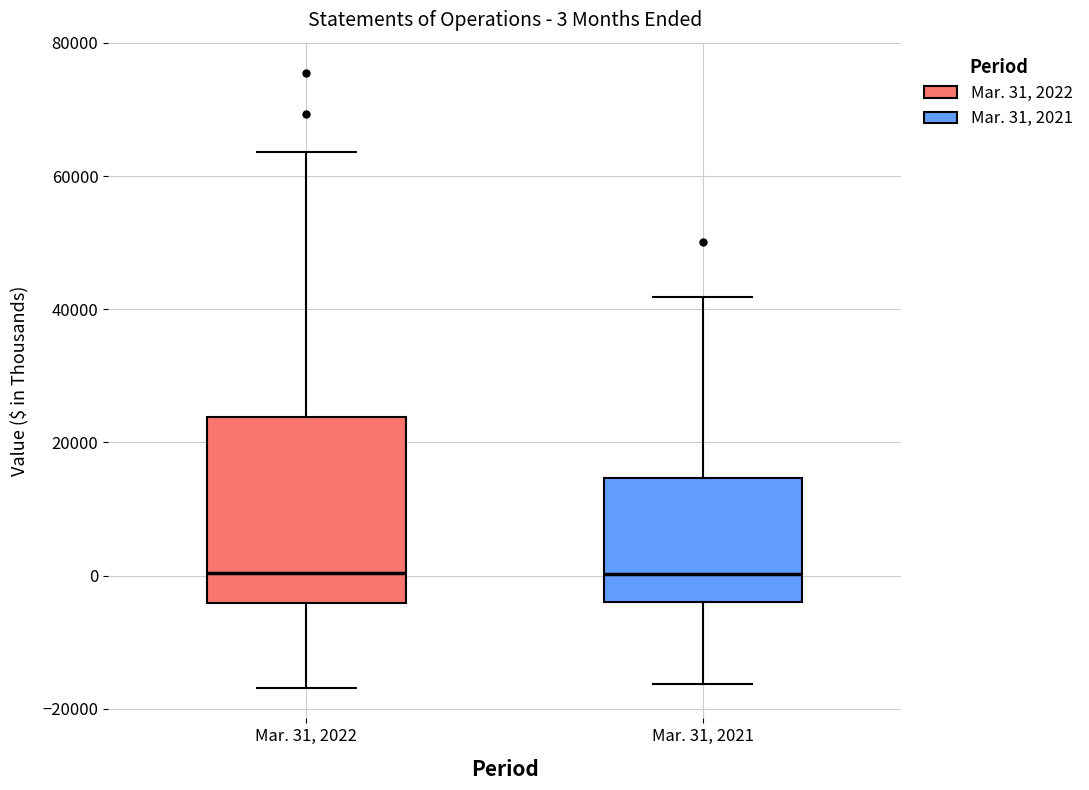

Which box is the tallest, from its lower edge to its upper edge?

Mar. 31, 2022